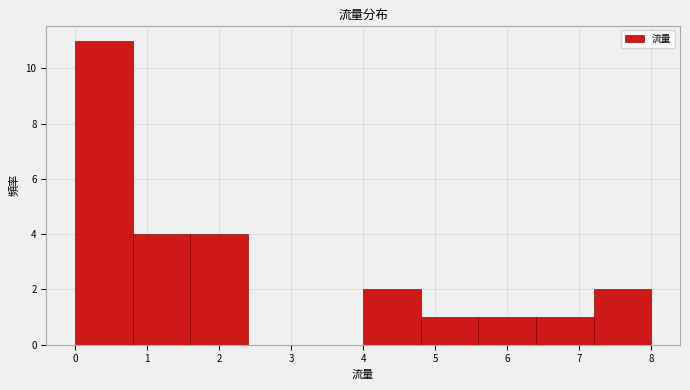

Reading left to right, transcribe this chart: for each bar, give the range it covers on the x-axis and its height. The values are not printed on the chart, so give them approximately, as read against the axis.

0.0 to 0.8: 11
0.8 to 1.6: 4
1.6 to 2.4: 4
2.4 to 3.2: 0
3.2 to 4.0: 0
4.0 to 4.8: 2
4.8 to 5.6: 1
5.6 to 6.4: 1
6.4 to 7.2: 1
7.2 to 8.0: 2